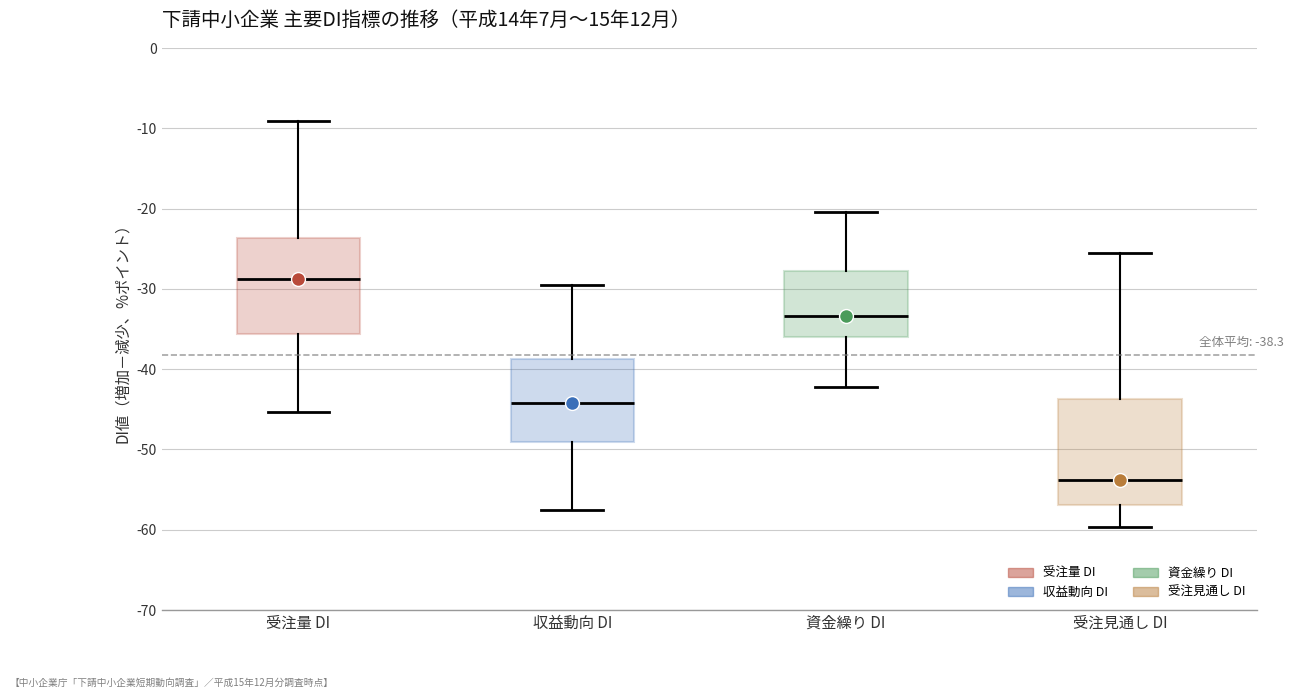

Comparing the boxes themselves (not the whiskers), which one is the tallest?

受注見通し DI